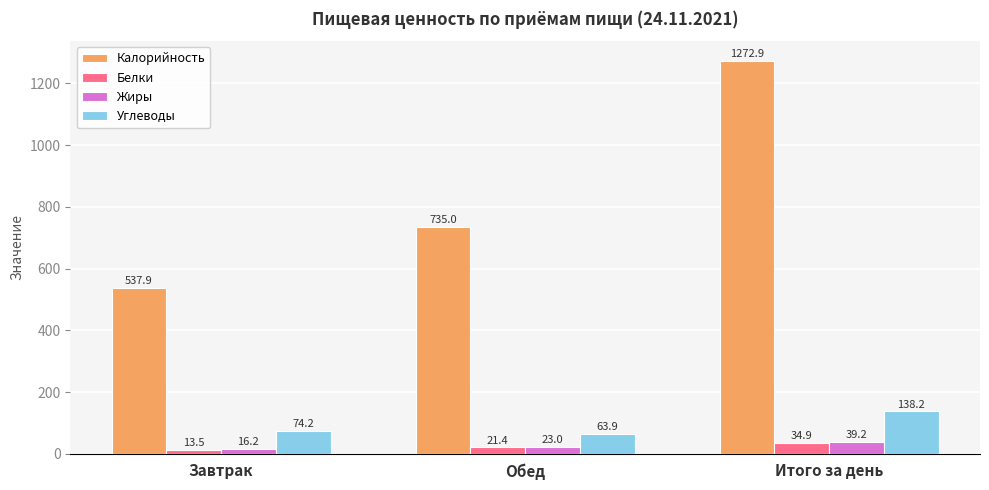

Rank the series at Обед from lowest to highest value.

Белки, Жиры, Углеводы, Калорийность